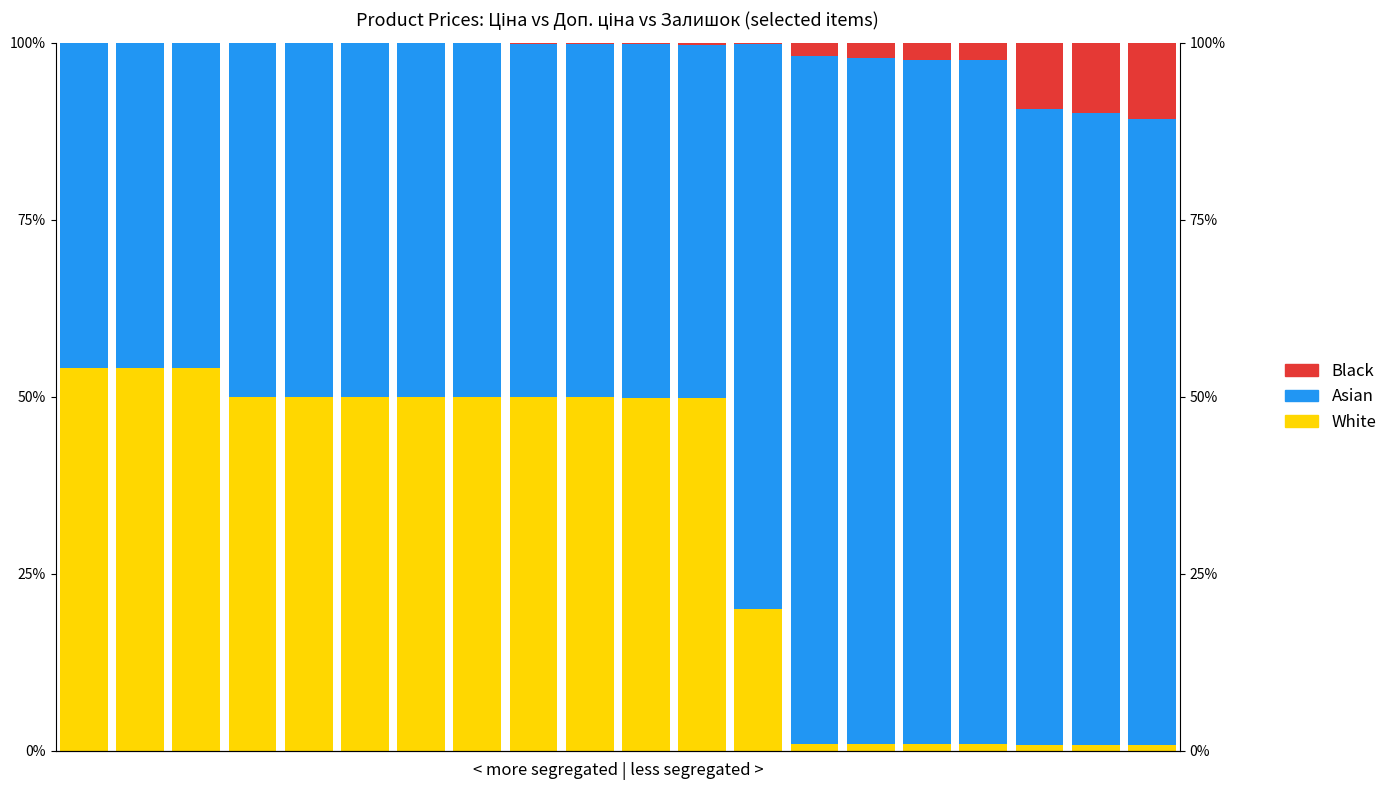

What are all the series names shown in the legend?

White, Asian, Black